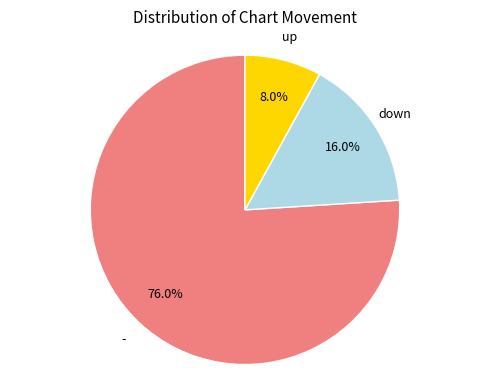

Is there any slice that represents more than half of the pie?

Yes